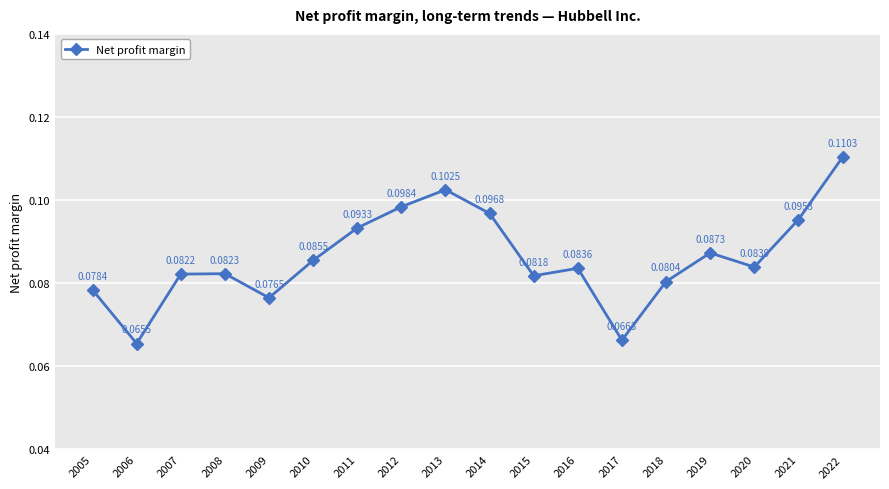

How many interior local peaks (higher than both neighbors) does the data have?

4